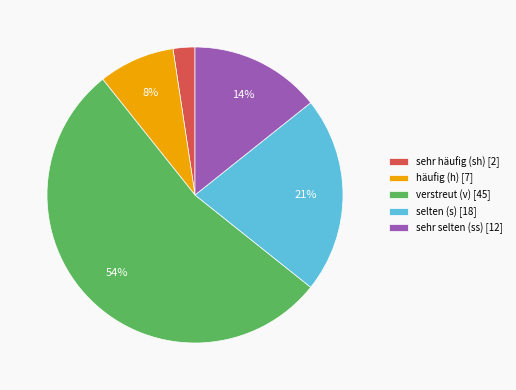

Is the sum of selten (s) [18] and sehr häufig (sh) [2] greater than half?

No